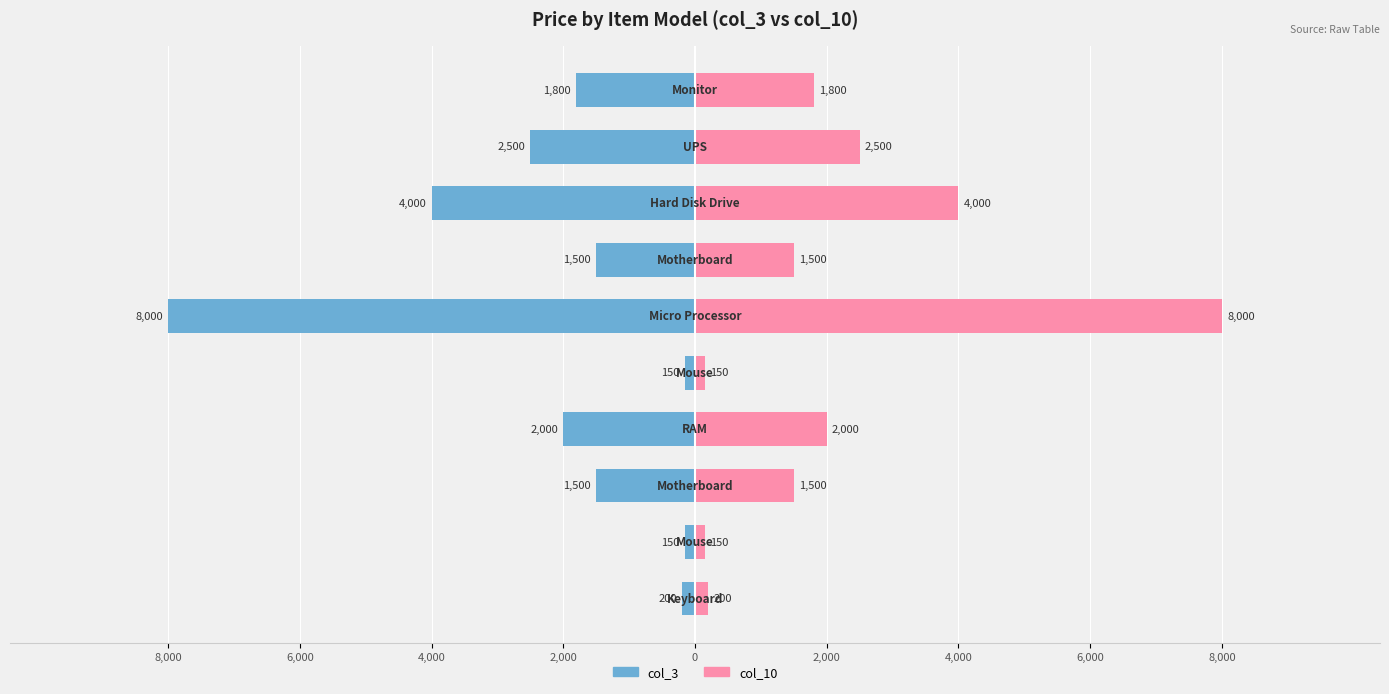

How many distinct data groups are displayed?

2